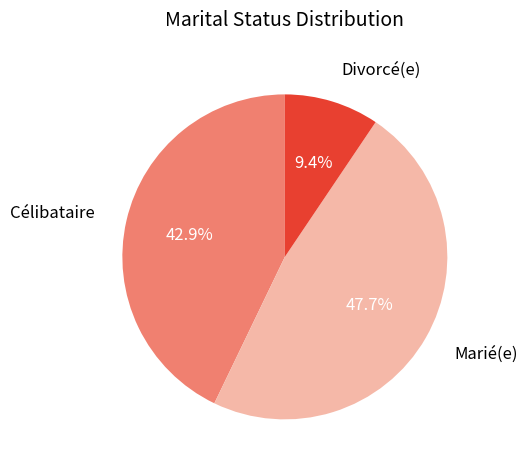

Combined, what portion of the pie is Marié(e) and Célibataire?

90.6%